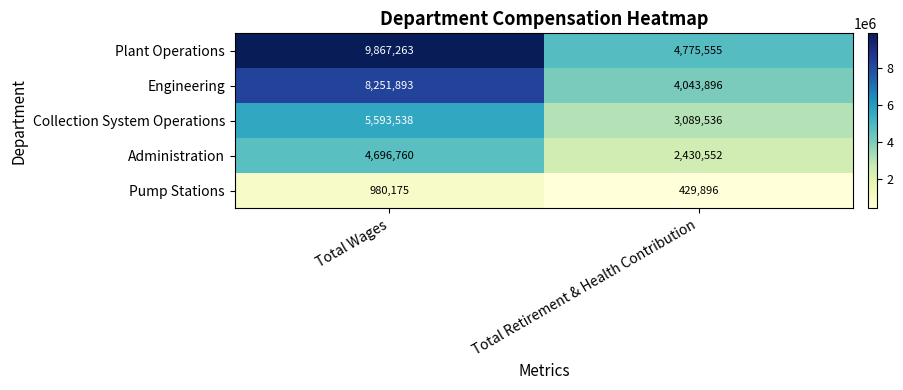

Which series has the largest total across all categories?

Plant Operations